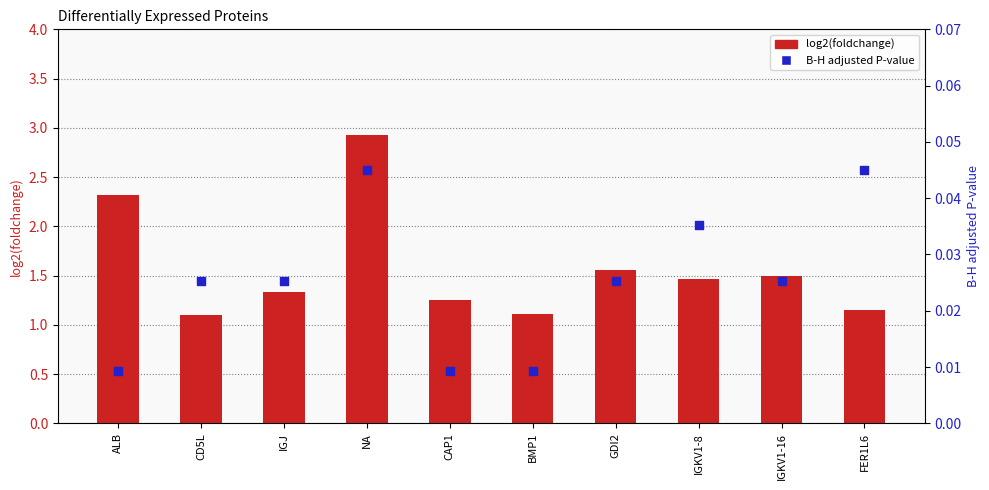

What are all the series names shown in the legend?

log2(foldchange), B-H adjusted P-value